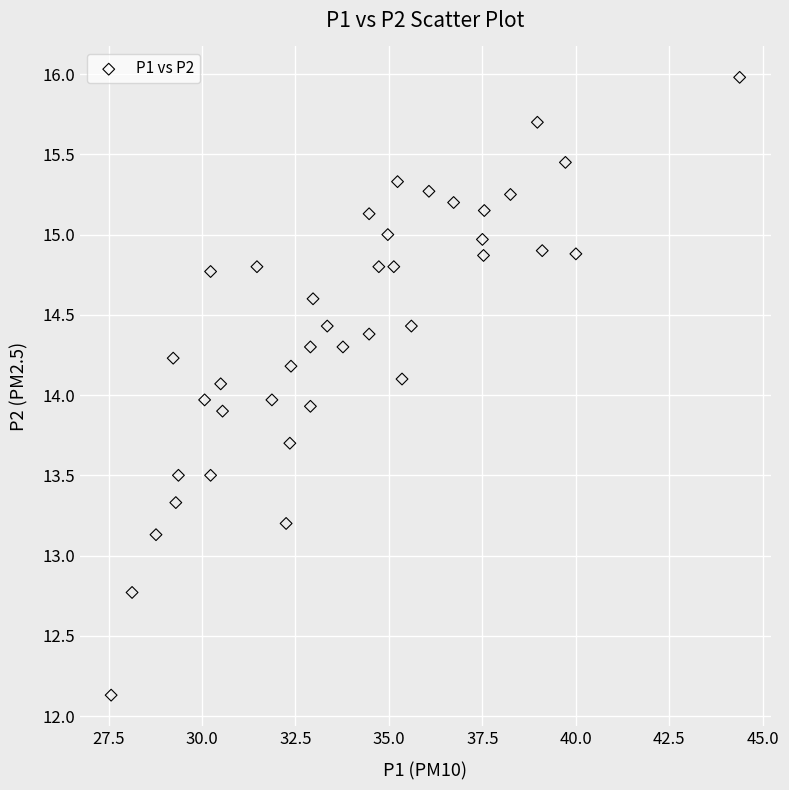

What is the range of X values (max minus min)?

16.8